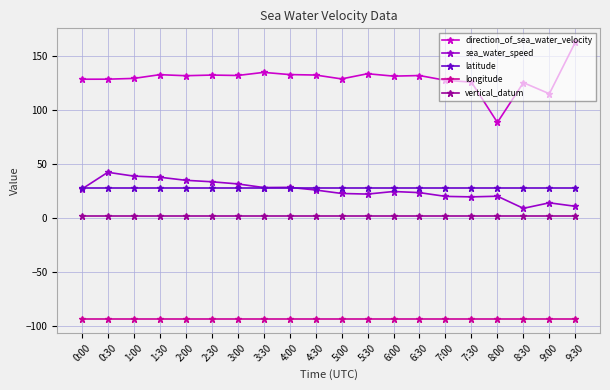

True or false: sea_water_speed and longitude intersect in this chart.

False